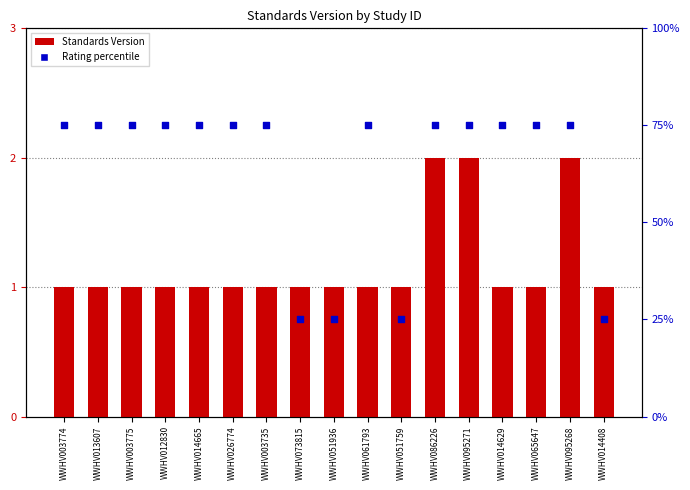

Which series reaches the maximum Y coordinate?

Rating (percentile)